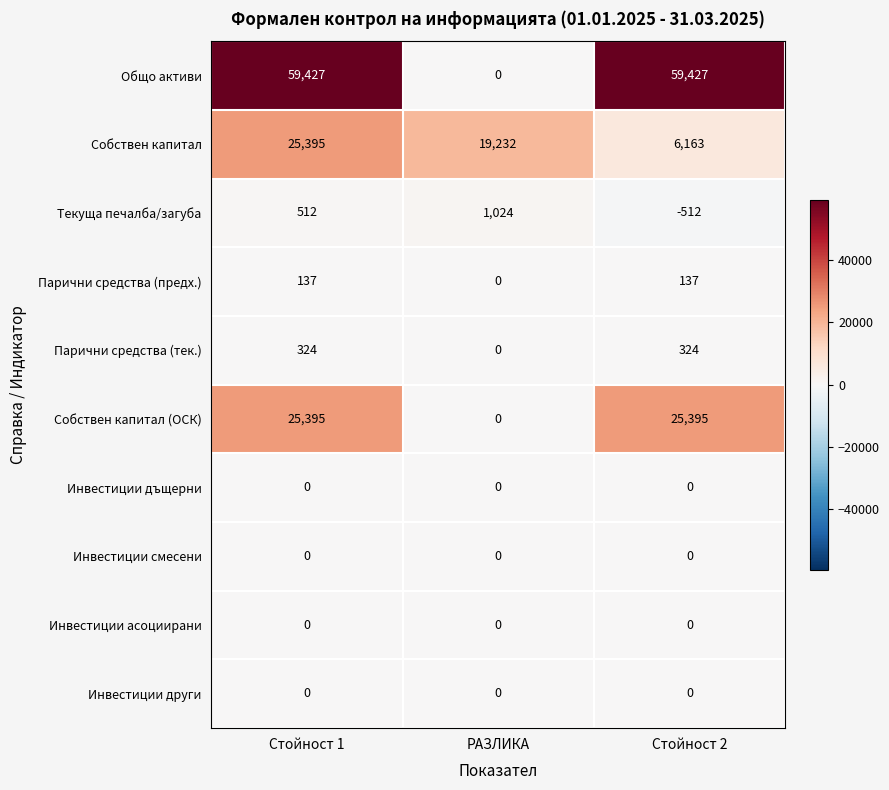

What is the greatest value displayed?

59427